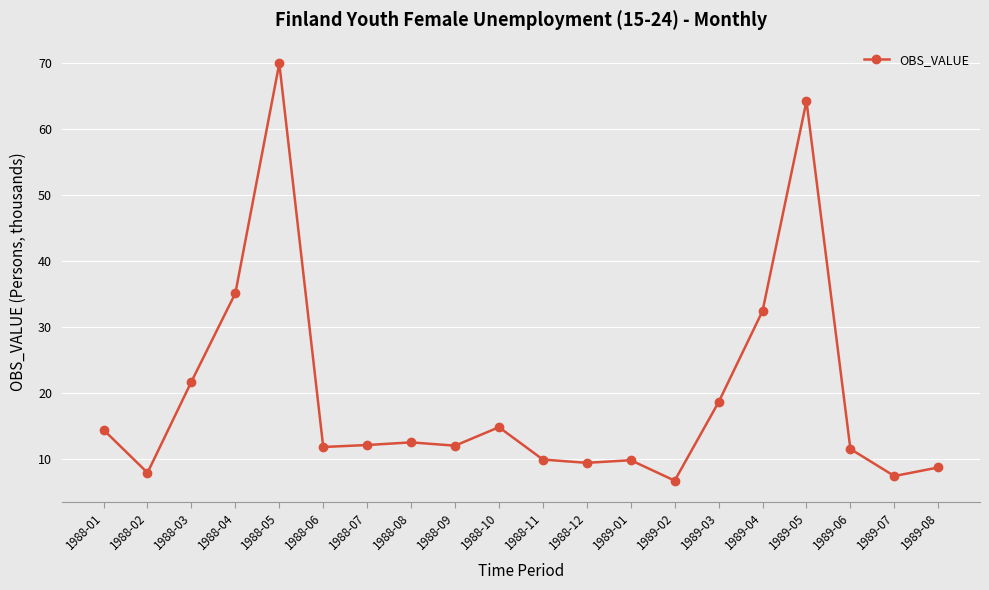

The chart shows a value of 12.1 at 1988-07. True or false?

True